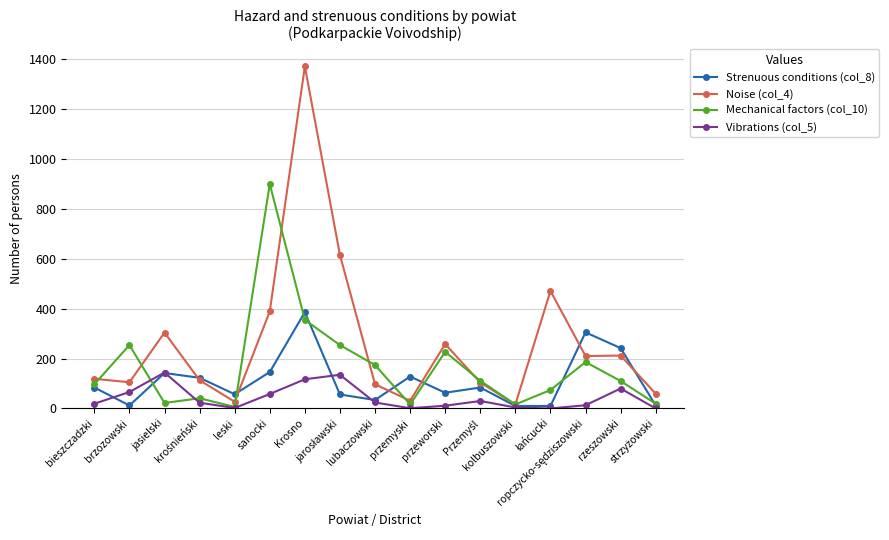

At which category does Mechanical factors (col_10) reach its first local valley?

jasielski